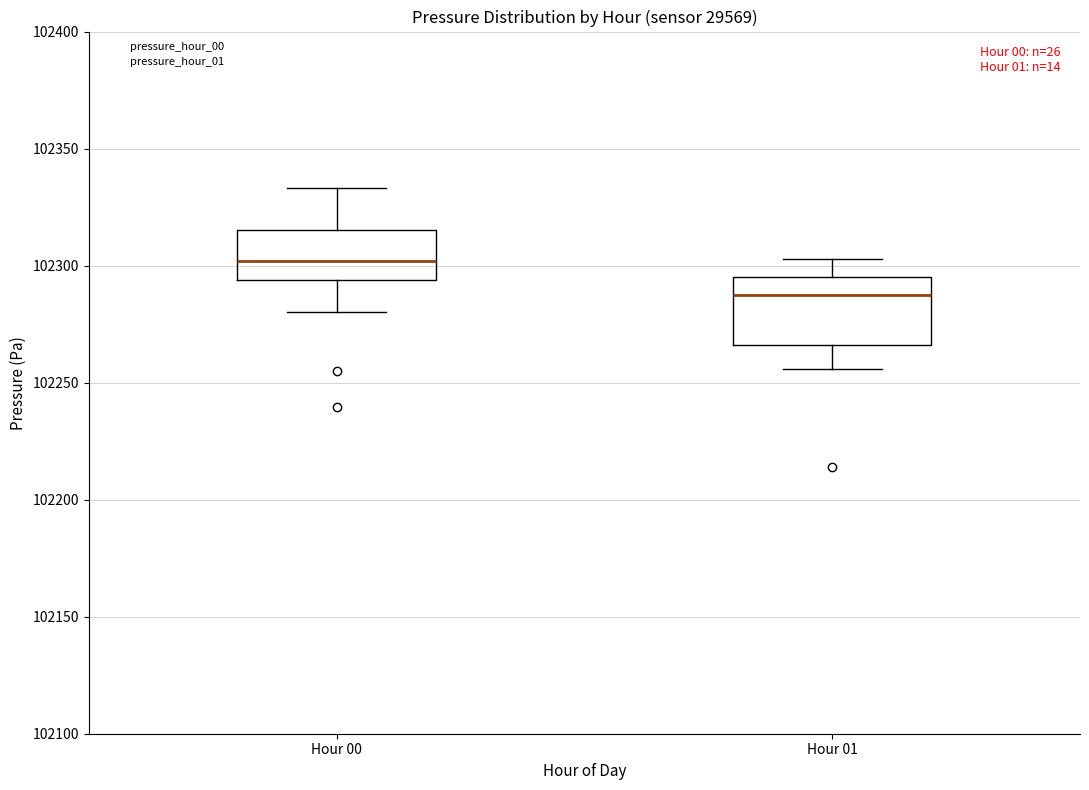

Reading left to right, transcribe this box plot: for each box, give where its median line is, the range the box spans, and where its two whiskers end, as read against the y-axis. The values are not printed on the chart, so give them approximately, as read against the axis.

Hour 00: median 102300, box 102295 to 102315, whiskers 102280 to 102335
Hour 01: median 102290, box 102265 to 102295, whiskers 102255 to 102305